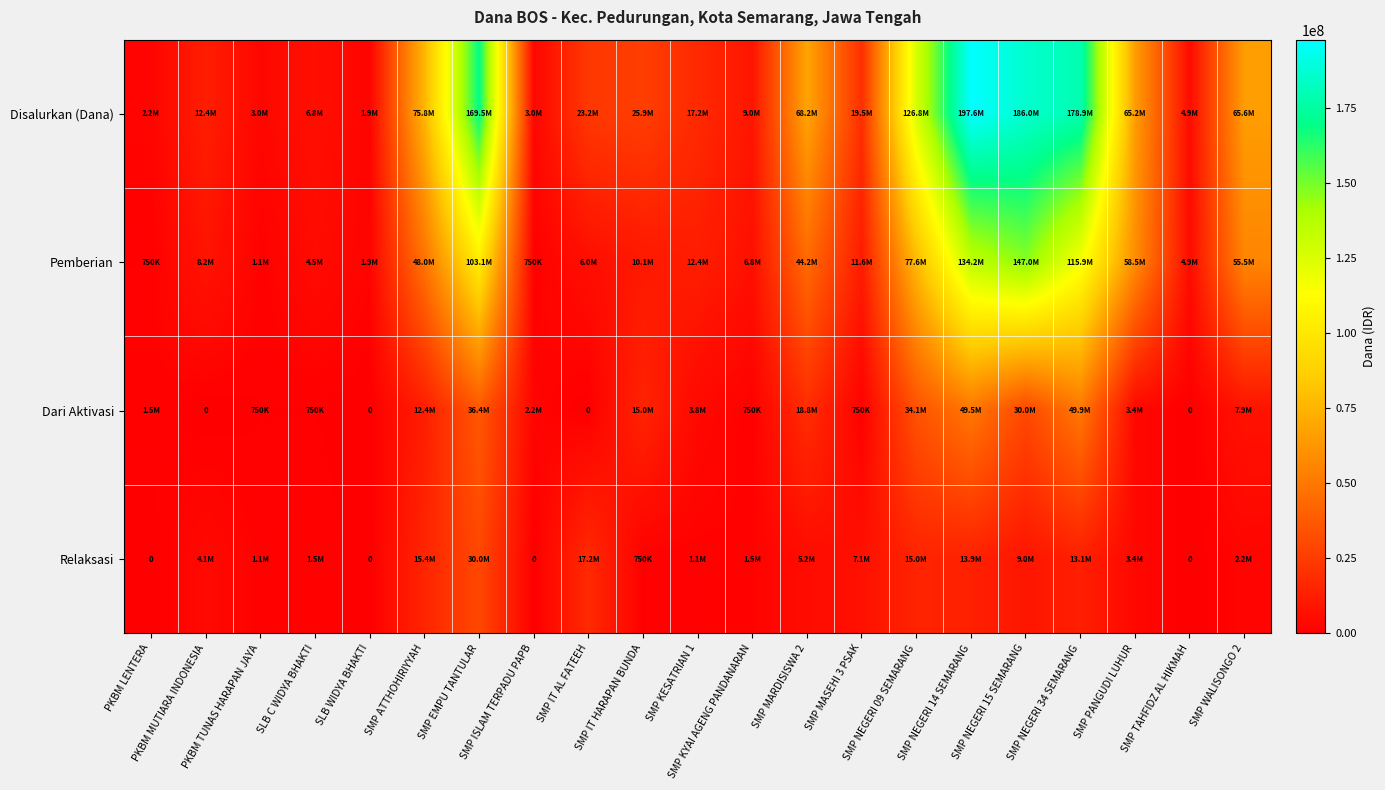

Which category has the lowest value in the Dari Aktivasi series?

PKBM MUTIARA INDONESIA